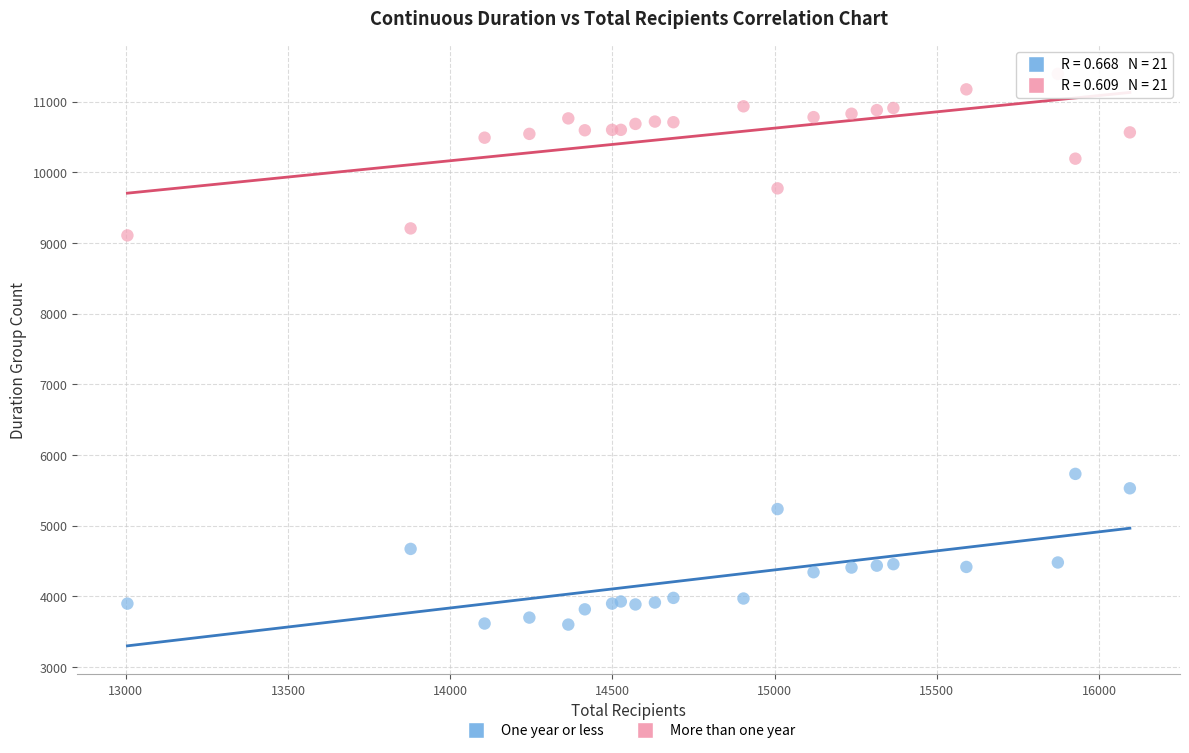

What are all the series names shown in the legend?

One year or less, More than one year